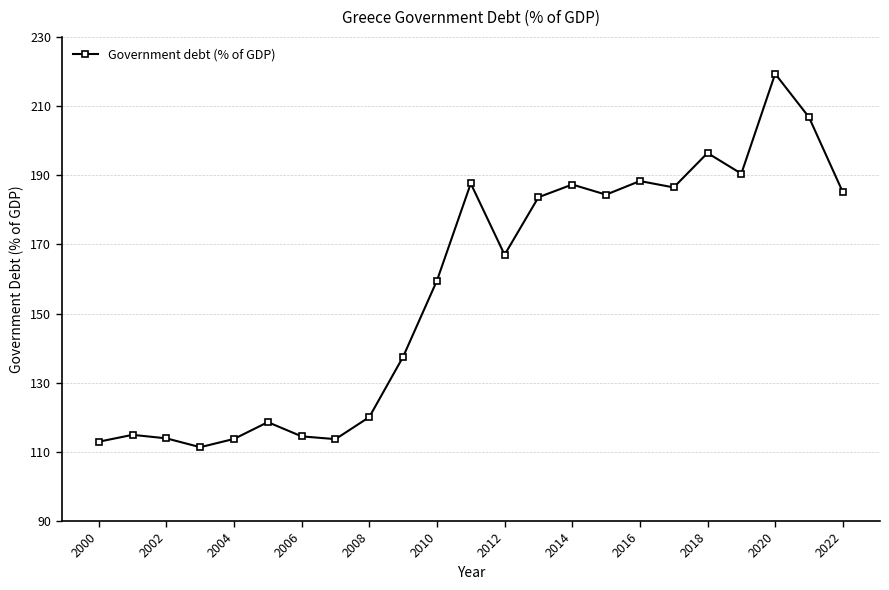

How many points are lower than both their immediate neighbors (excluding endpoints)?

6